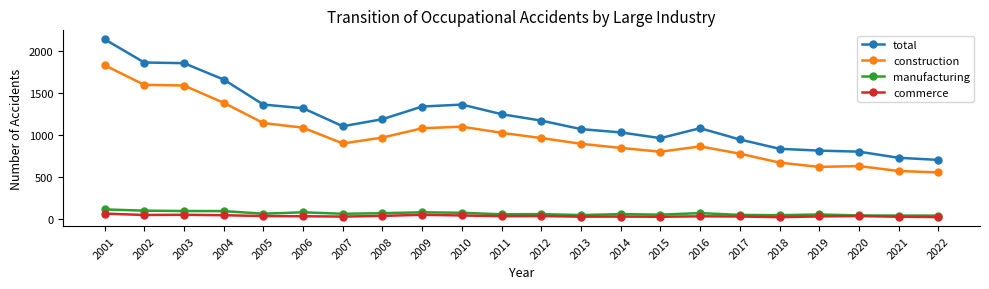

True or false: construction and manufacturing intersect in this chart.

False